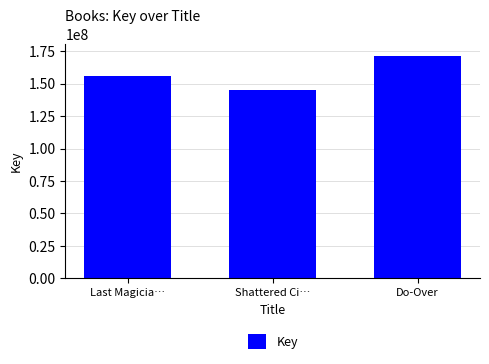

What is the value of the 3rd bar from the left?

171718486